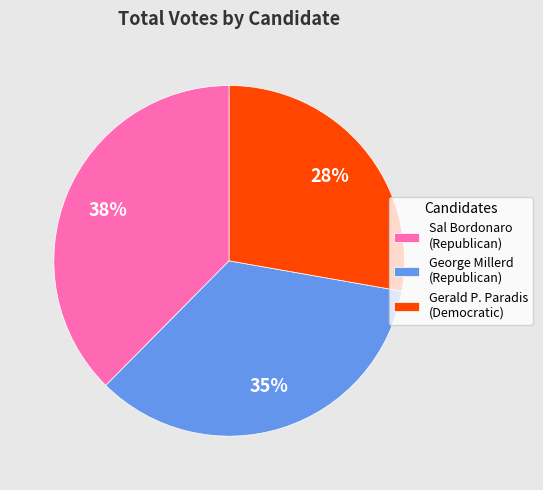

The George Millerd (Republican) slice represents 40% of the pie. True or false?

False